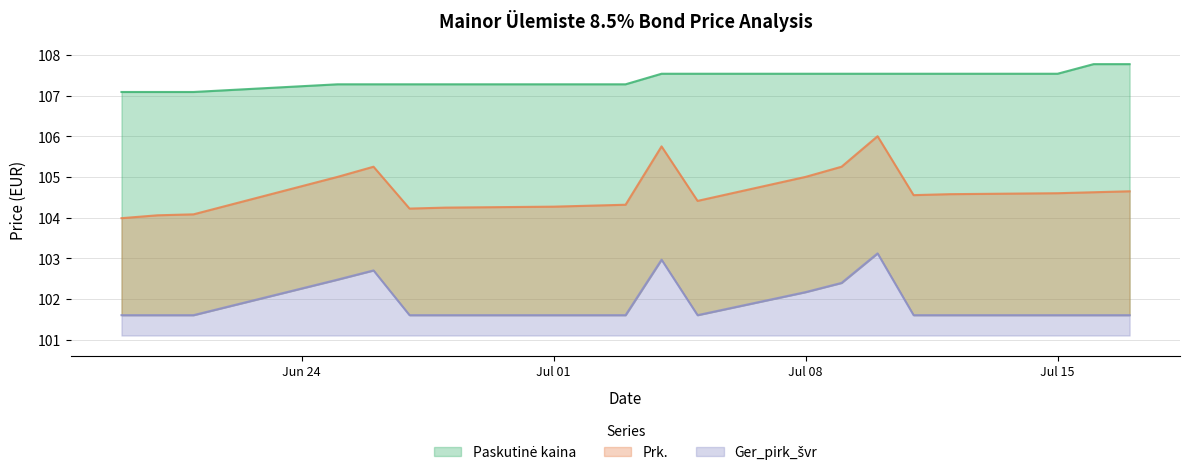

Does the chart display data point markers on the line(s)?

No